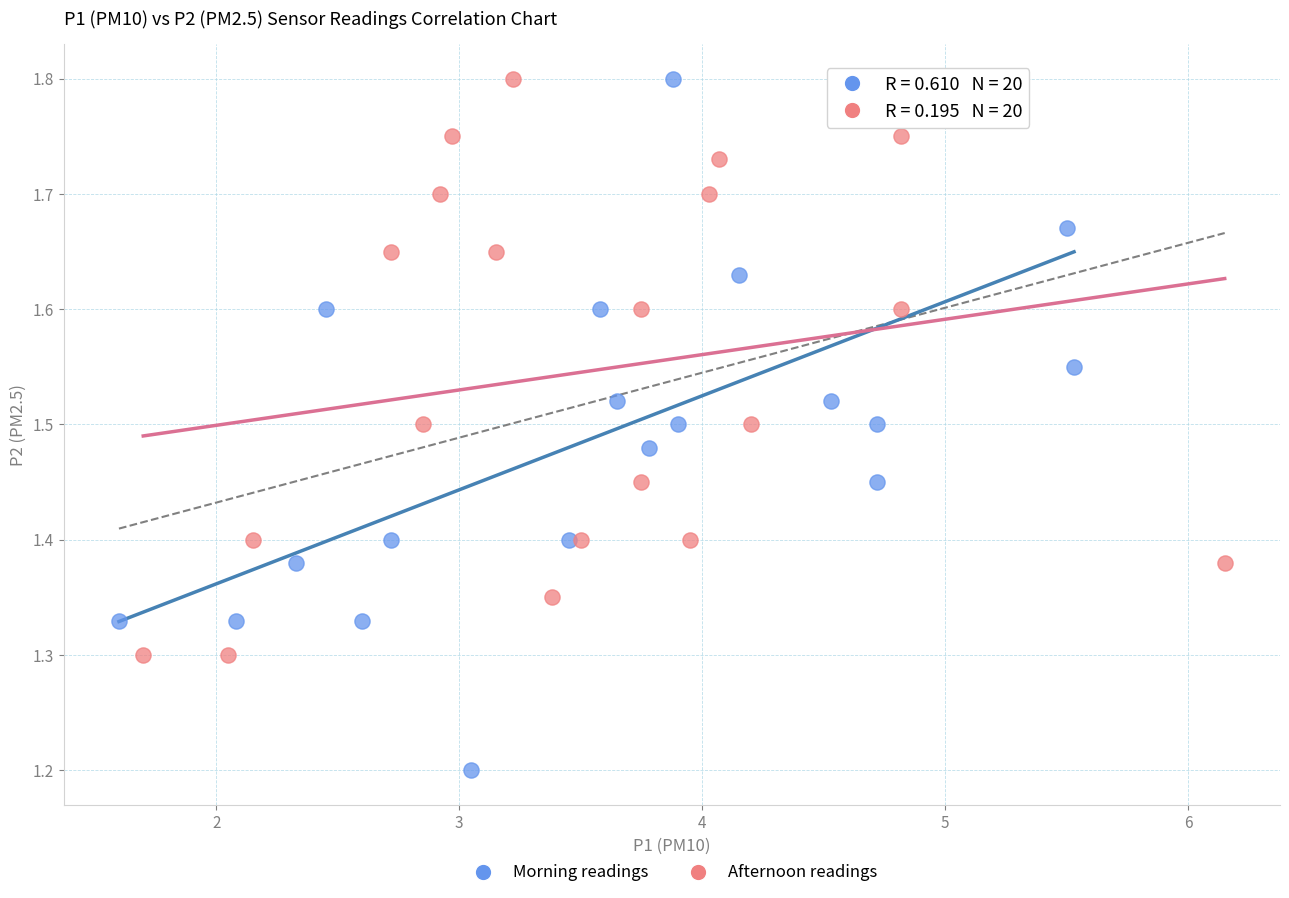

Which series has the largest Y range (max minus min)?

Morning readings